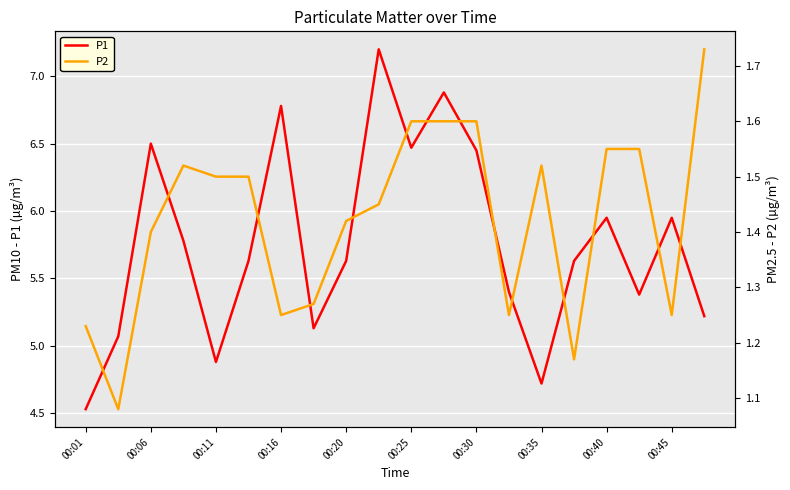

Is it true that P1 equals 4.9 at 00:11?

True